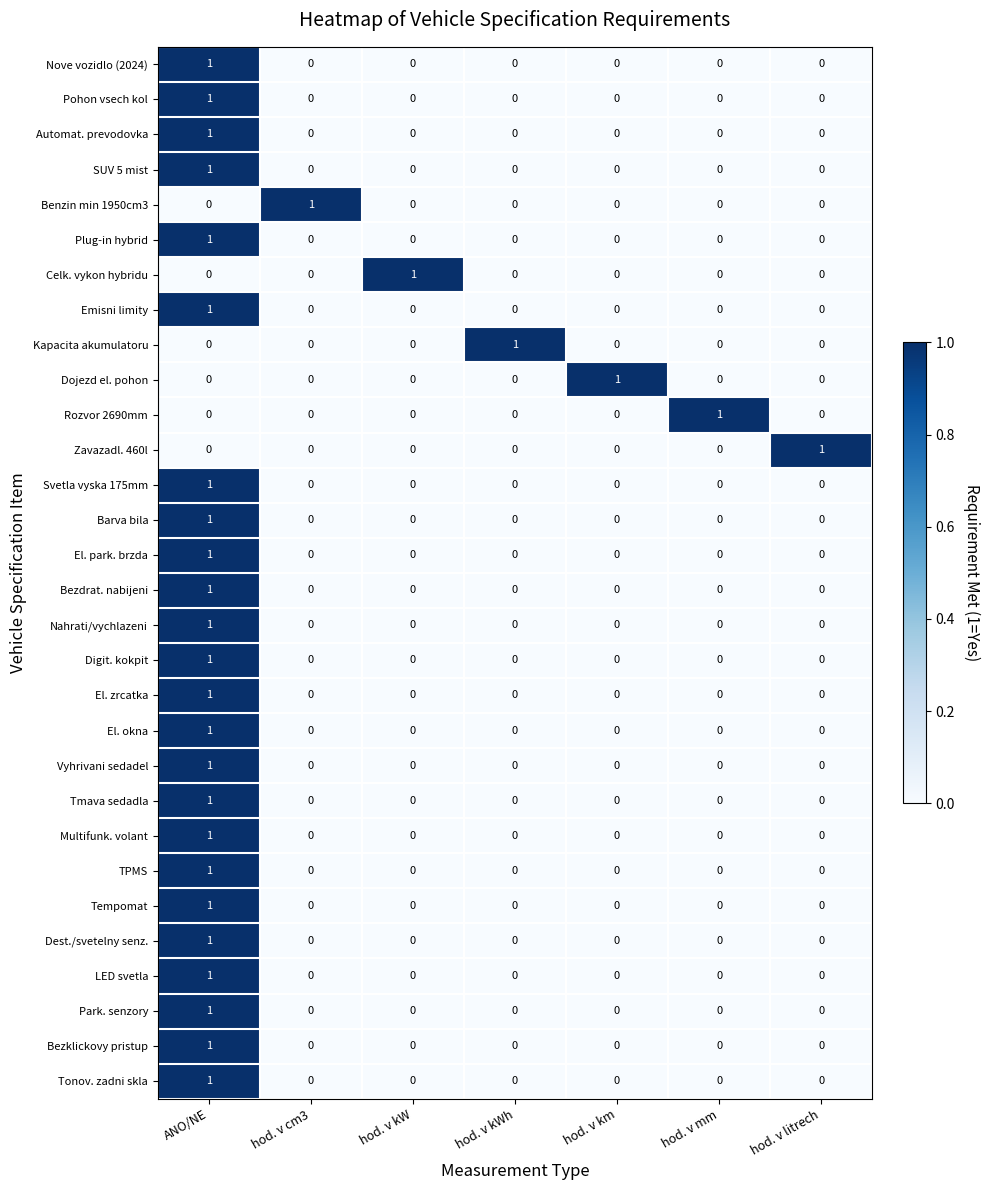

The value of Dest./svetelny senz. at hod. v kW is 0. True or false?

True